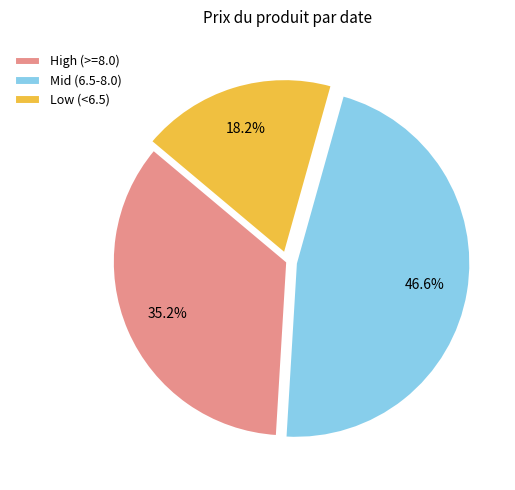

How many slices are in this pie chart?

3